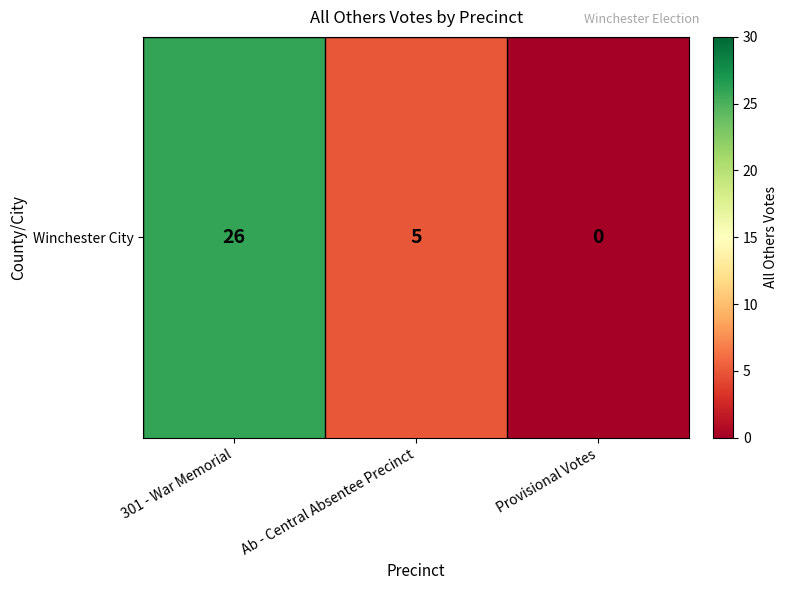

What is the sum of all values?

31